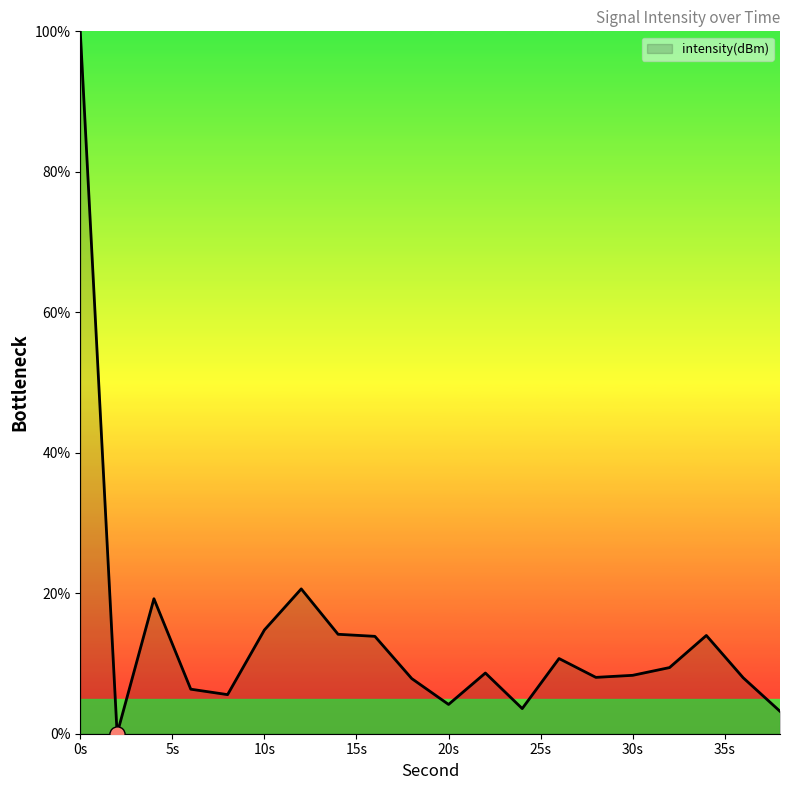

What is the maximum value shown in the chart?

100.0